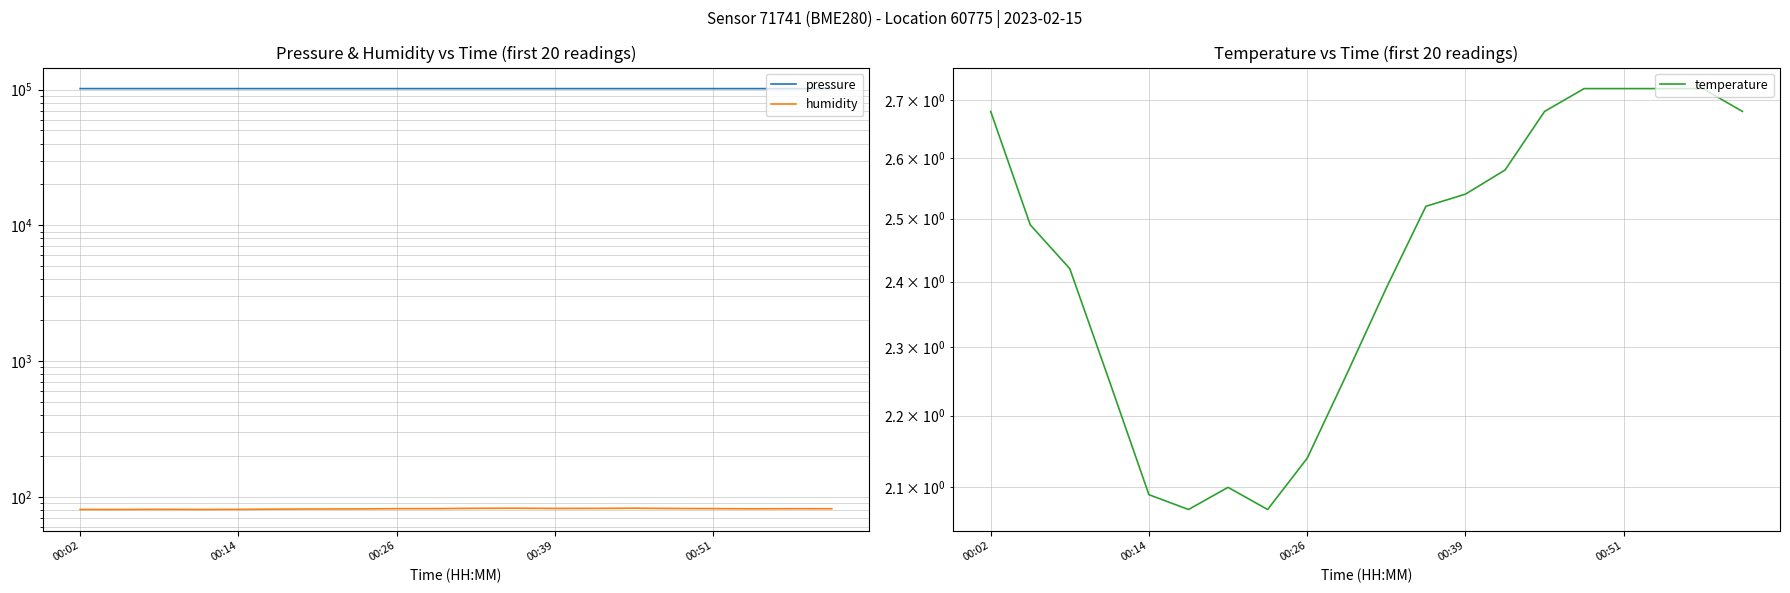

List the series in order of their peak value, highest first.

pressure, humidity, temperature